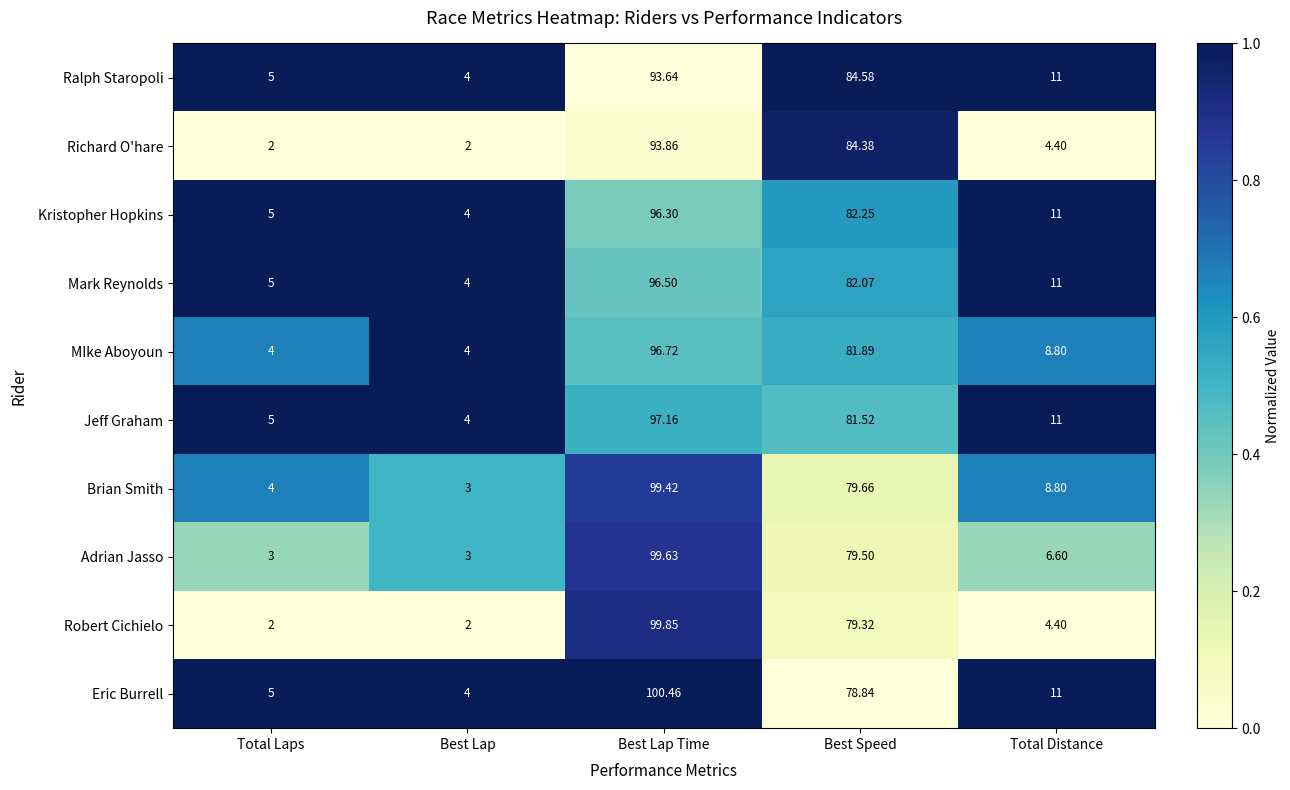

What is the maximum value shown in the chart?

100.5